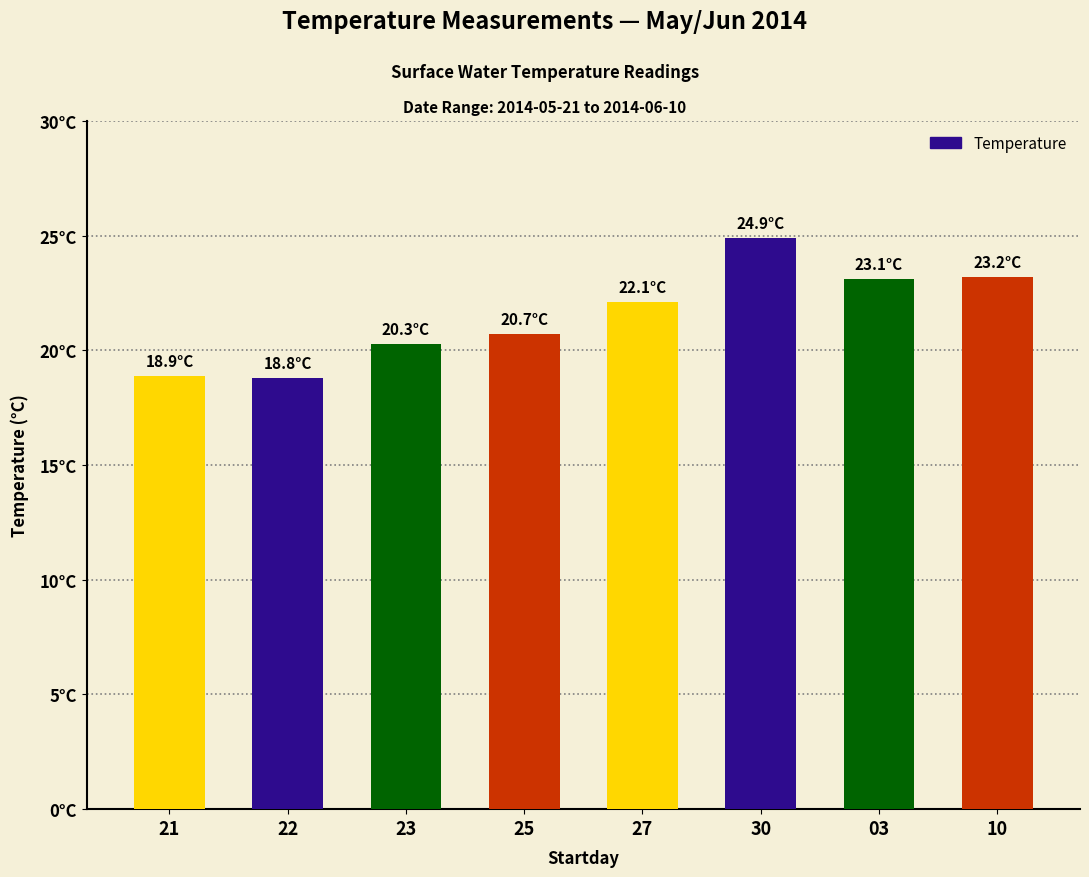

Are the bars horizontal?

No